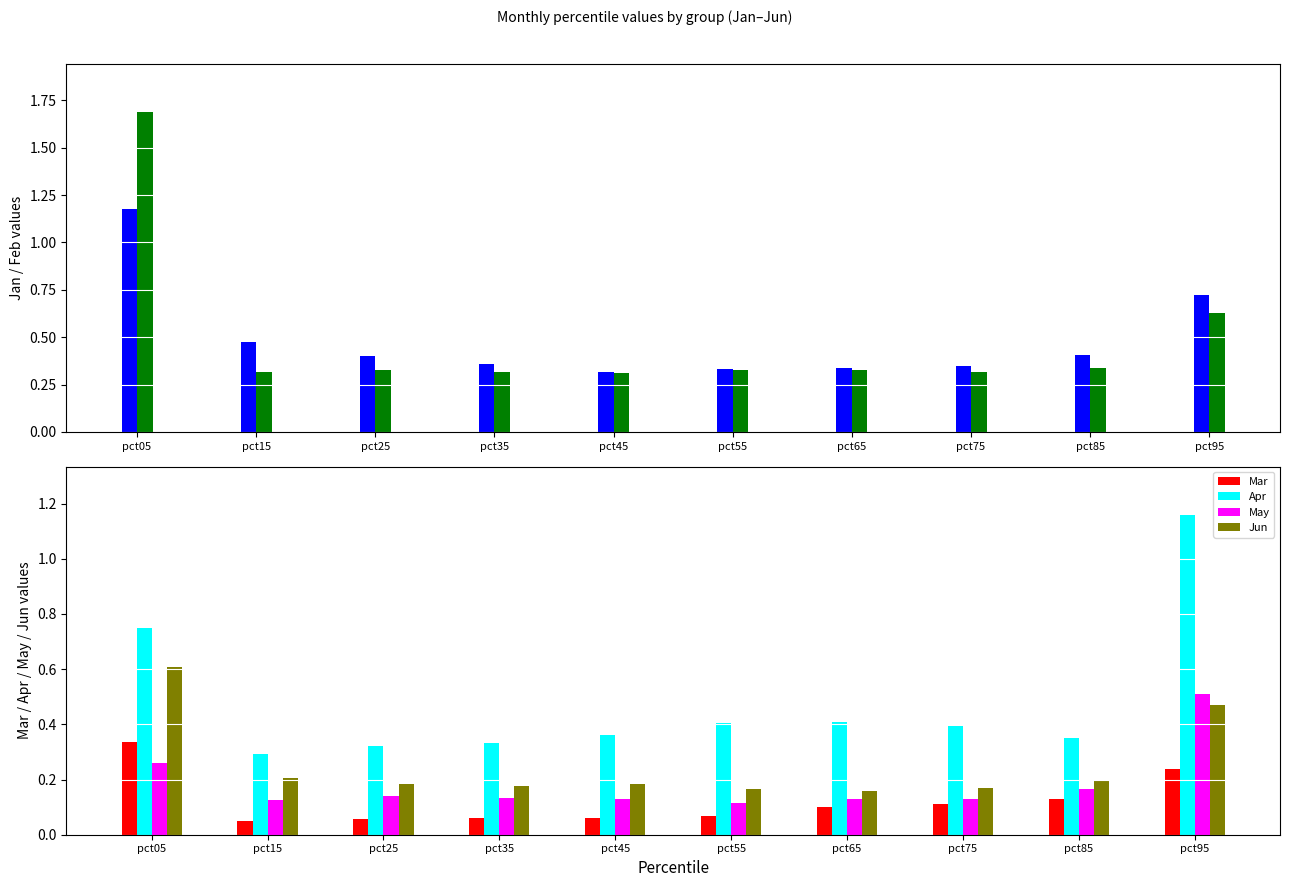

At how many categories does at least one series exceed 0?

10